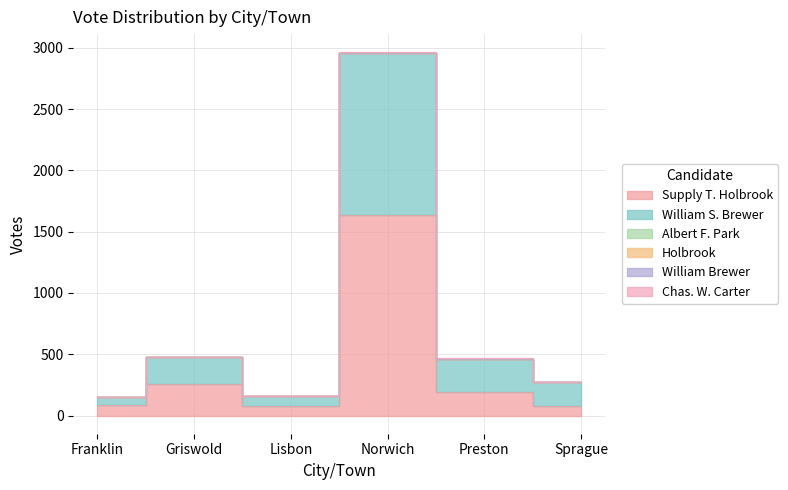

What is the label of the 3rd point from the left?

Lisbon